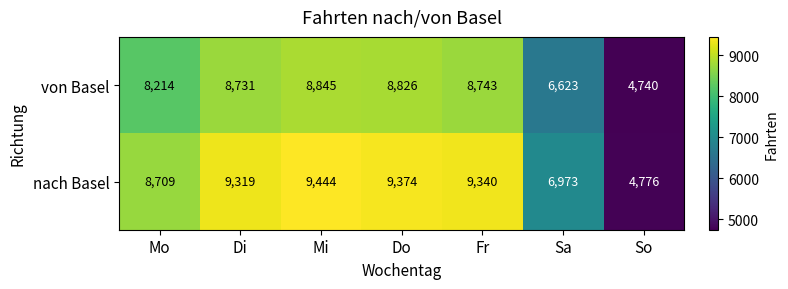

Which category has the highest value across all series?

Mi